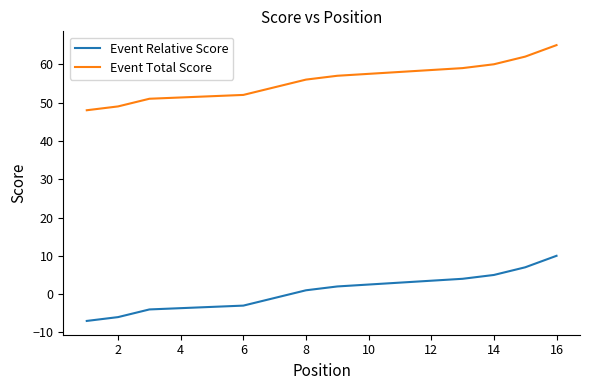

The Event Relative Score series shows -6 at 8. True or false?

False